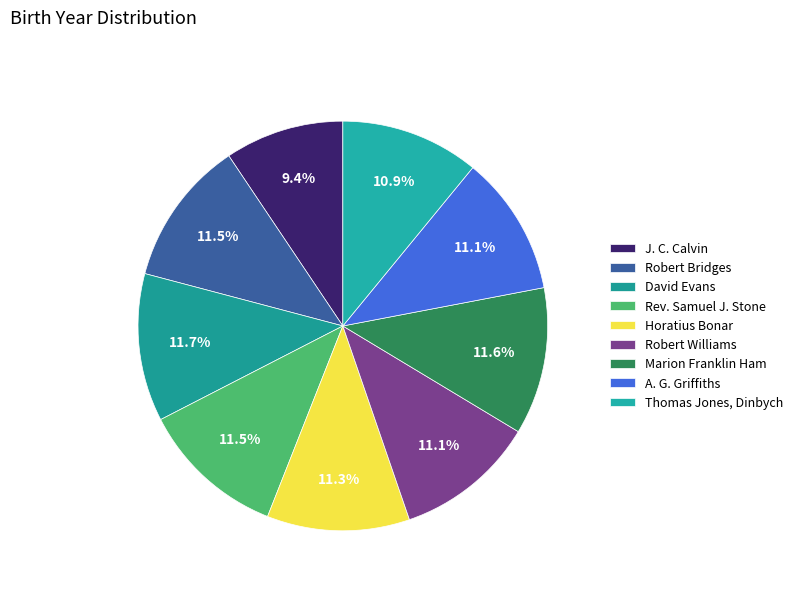

Is there any slice that represents more than half of the pie?

No